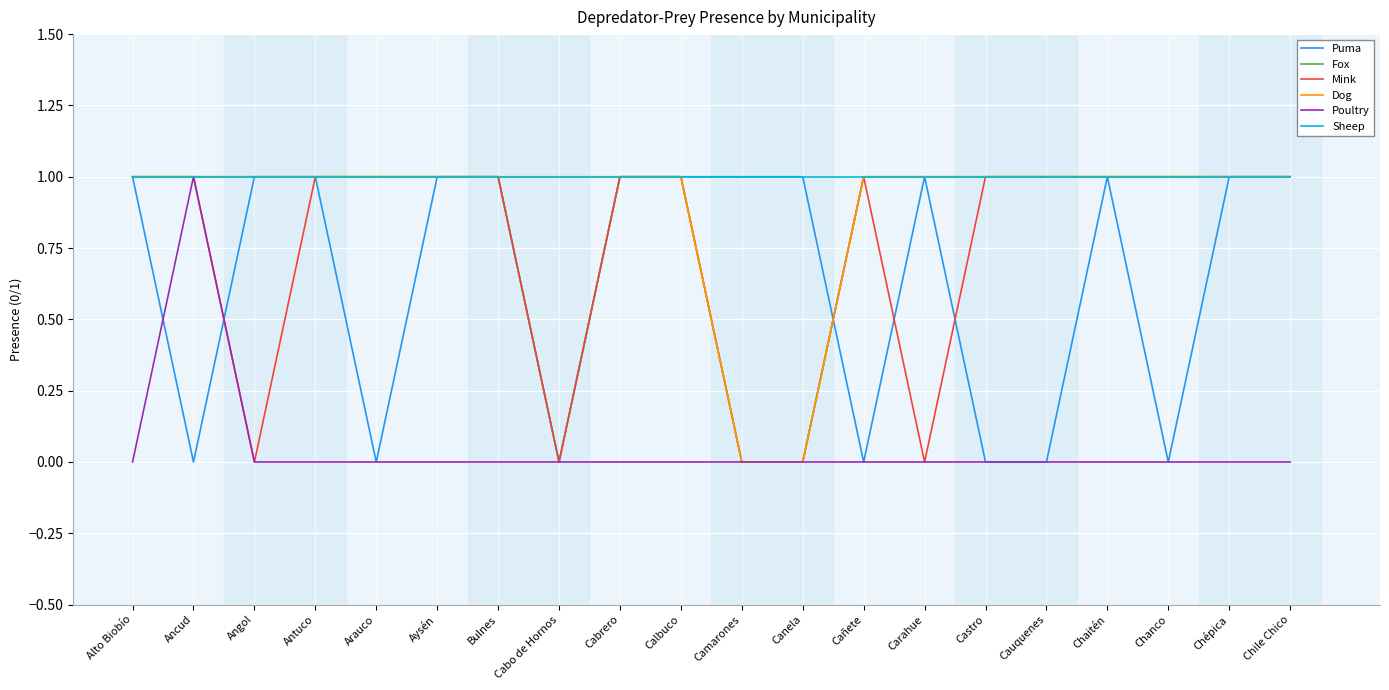

What is the average value of the Fox series?

1